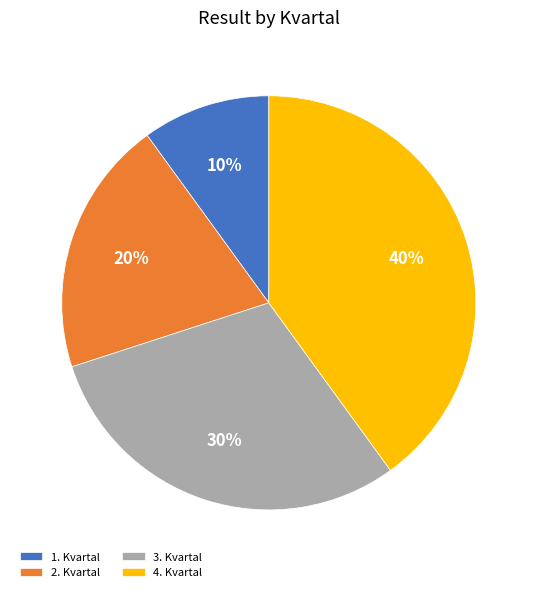

How many segments does this pie chart have?

4